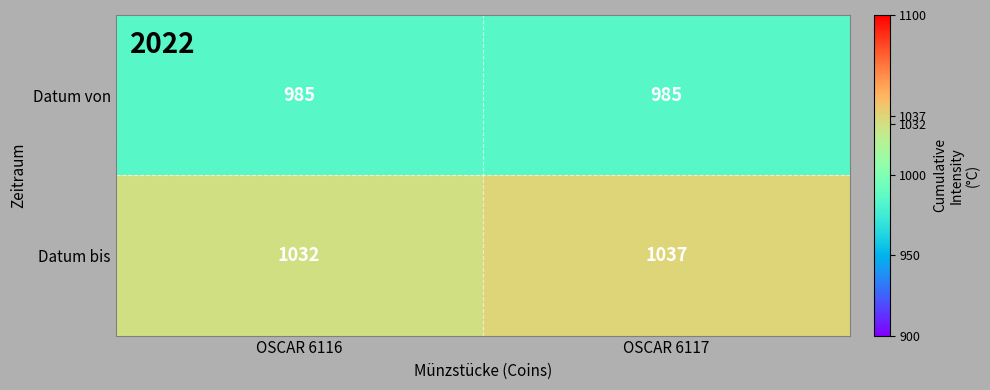

How many distinct data groups are displayed?

2